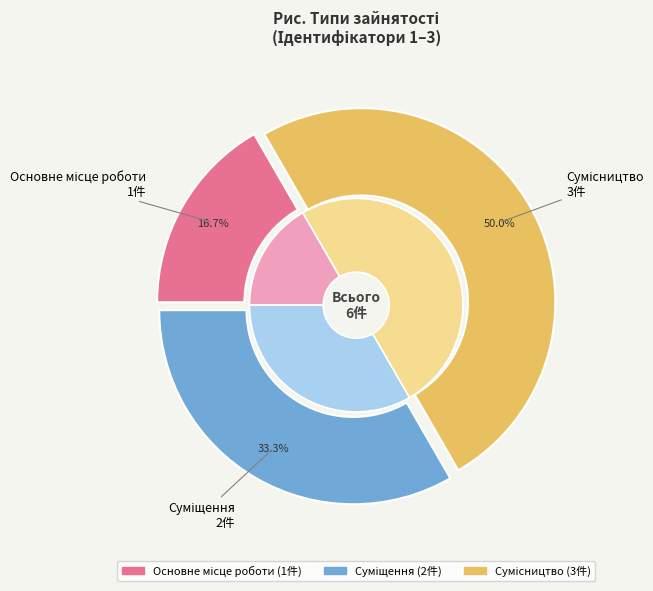

Is Сумісництво the majority of the pie?

No